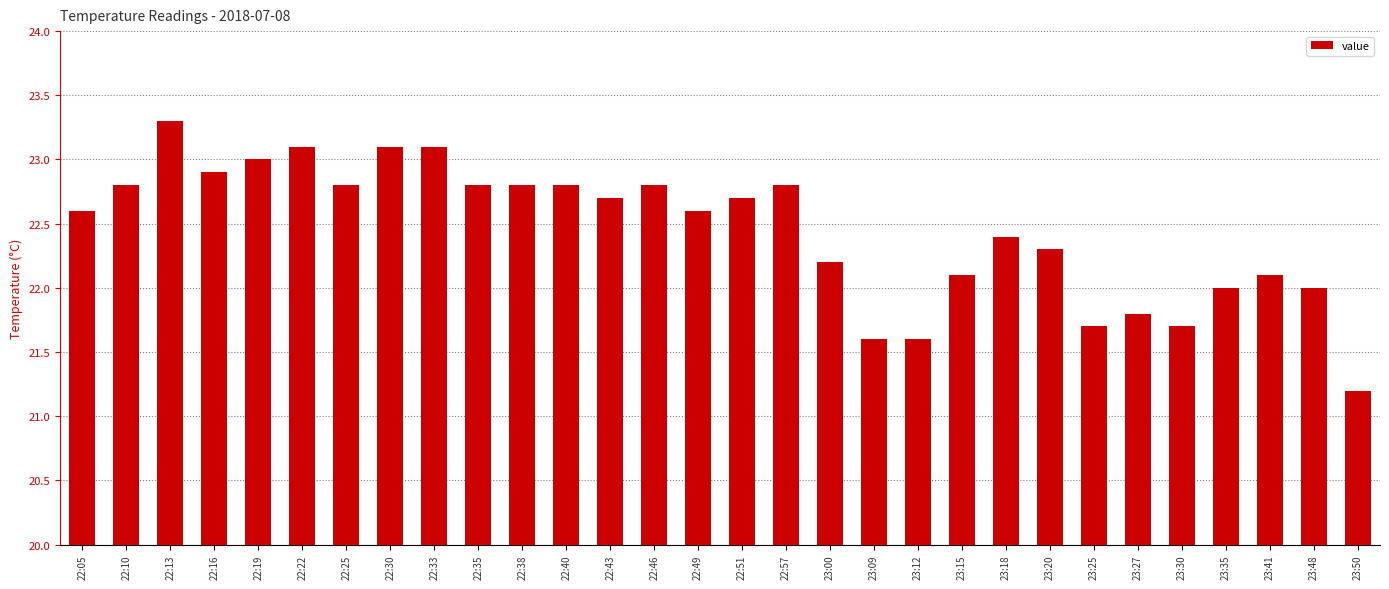

What position from the left is 22:51?

16